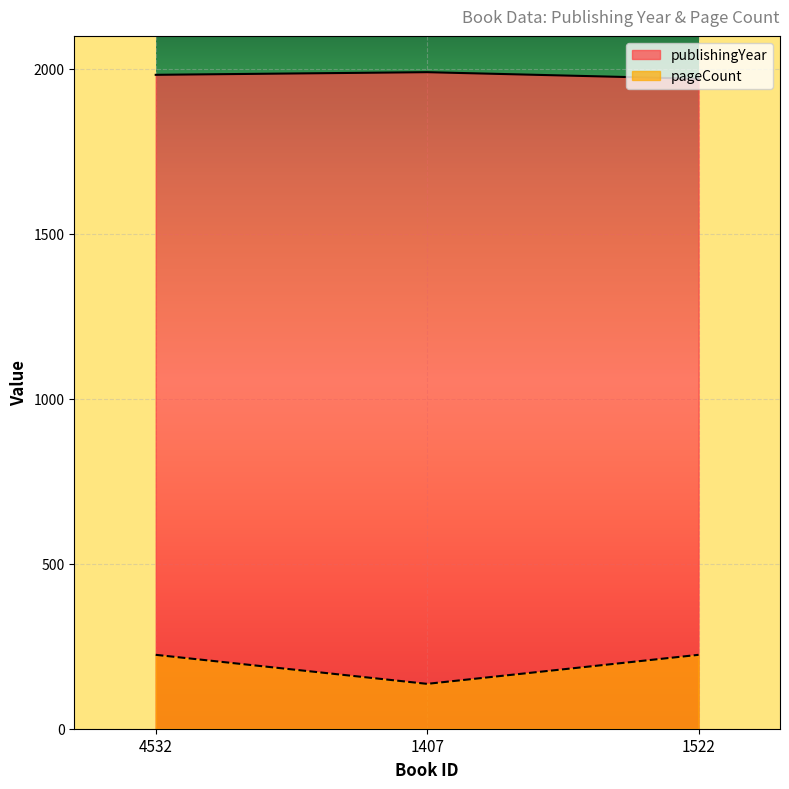

What is the label of the 2nd point from the right?

1407